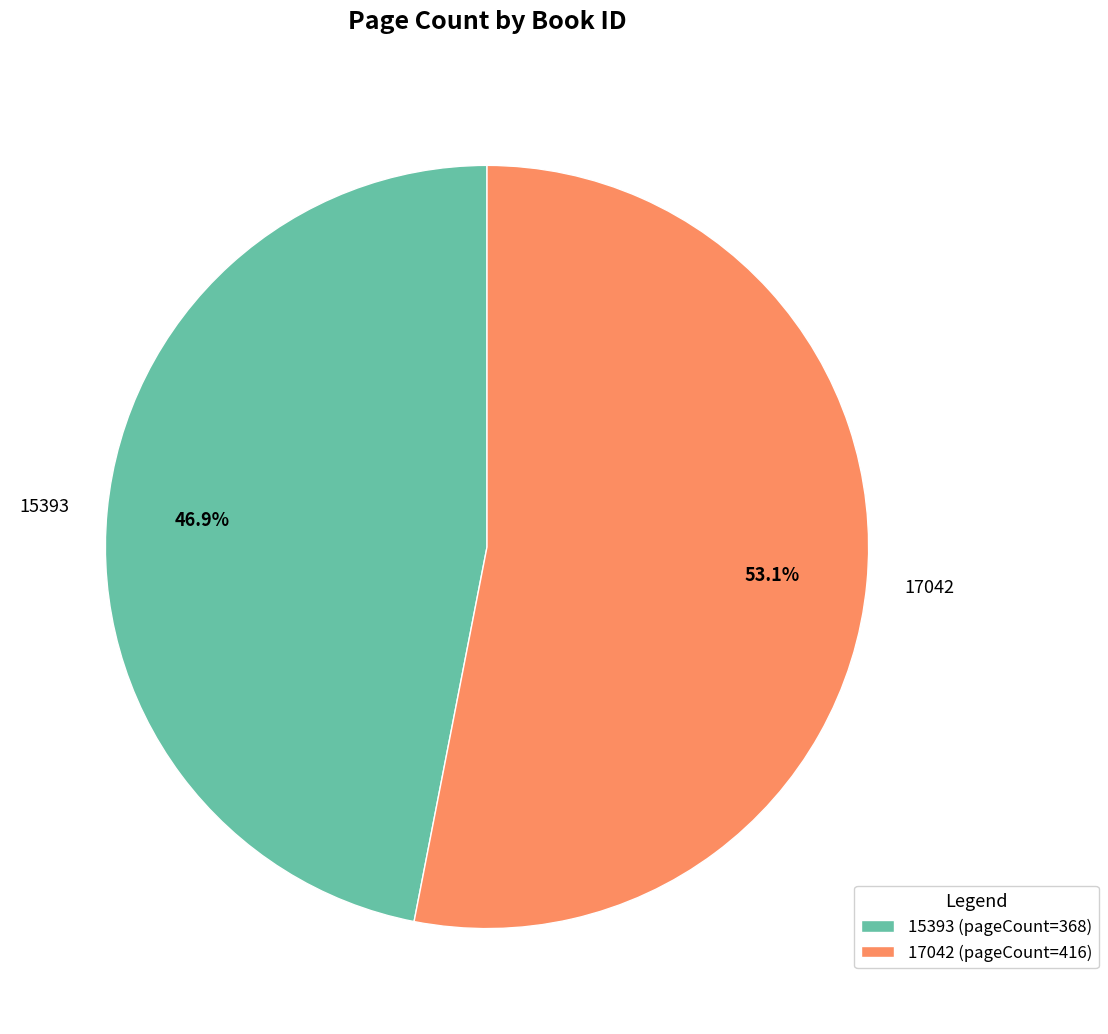

What percentage is NOT represented by 15393?

53.1%